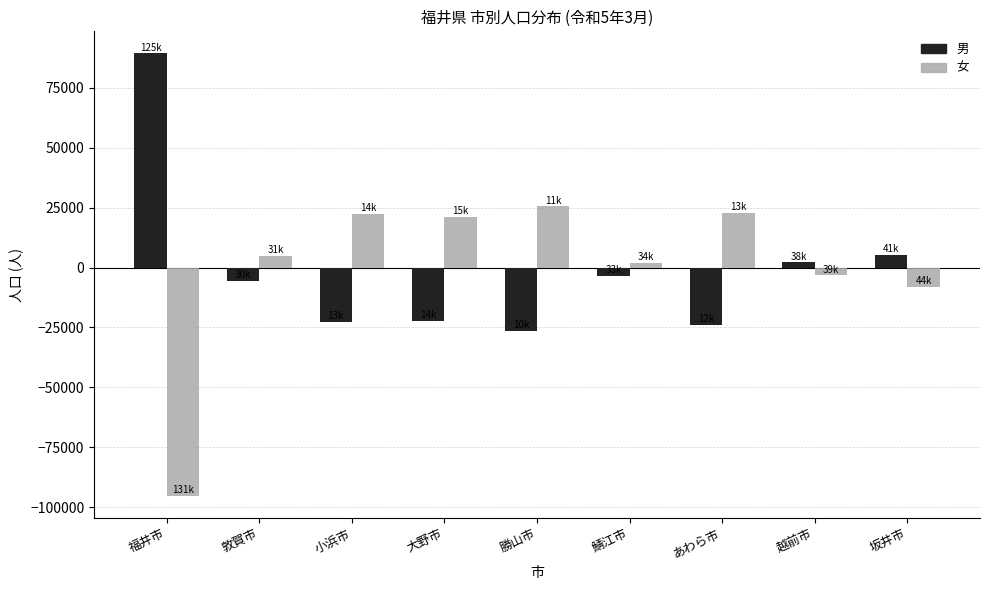

At which label is 女 closest to -34788?

坂井市